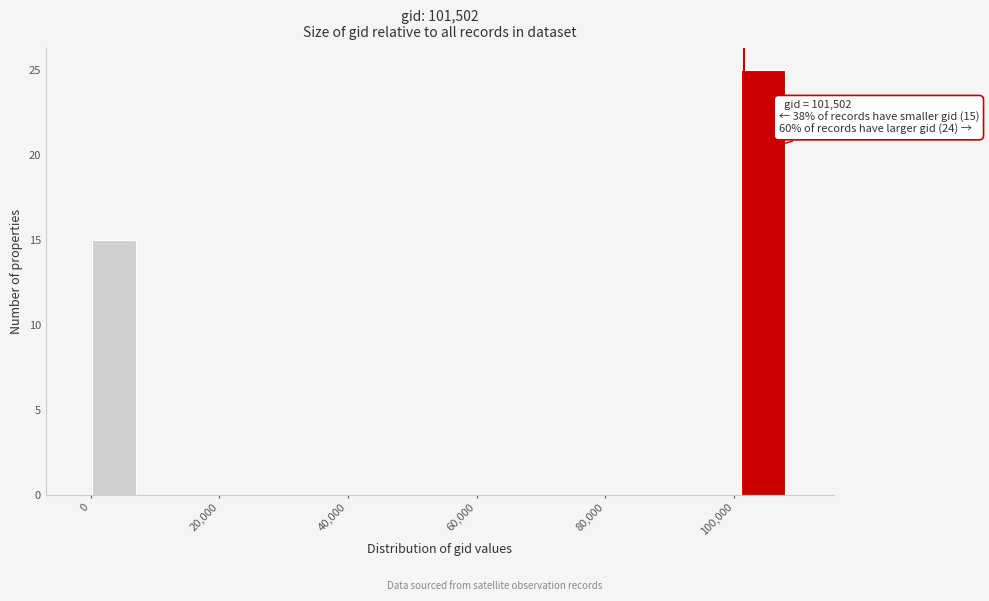

Around what value on the x-axis is the tallest bar? Give the approximate position of its centre, as read against the axis.

104000